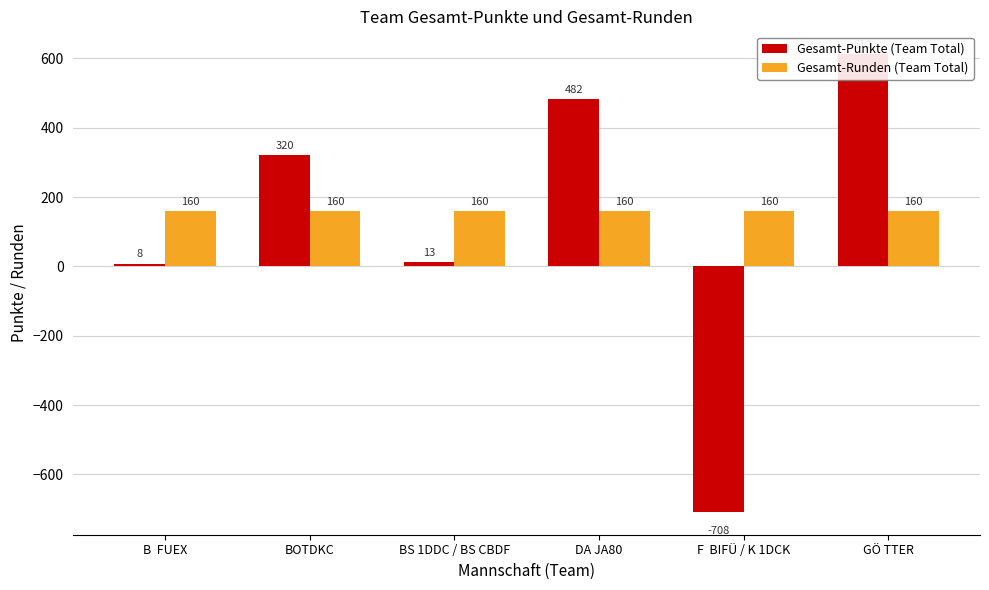

What is the smallest value displayed?

-708